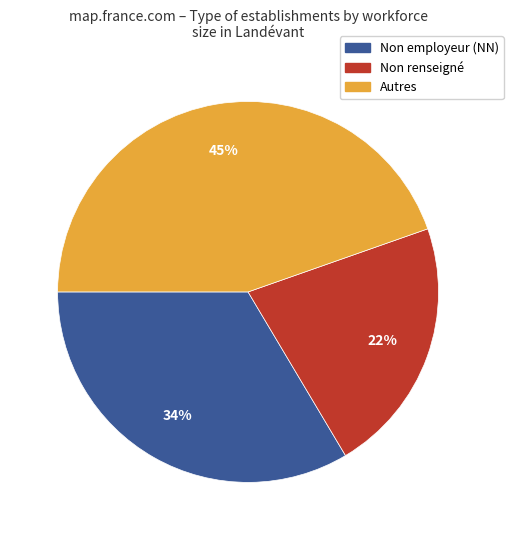

To the nearest percent, what is the average slice percentage?

33%